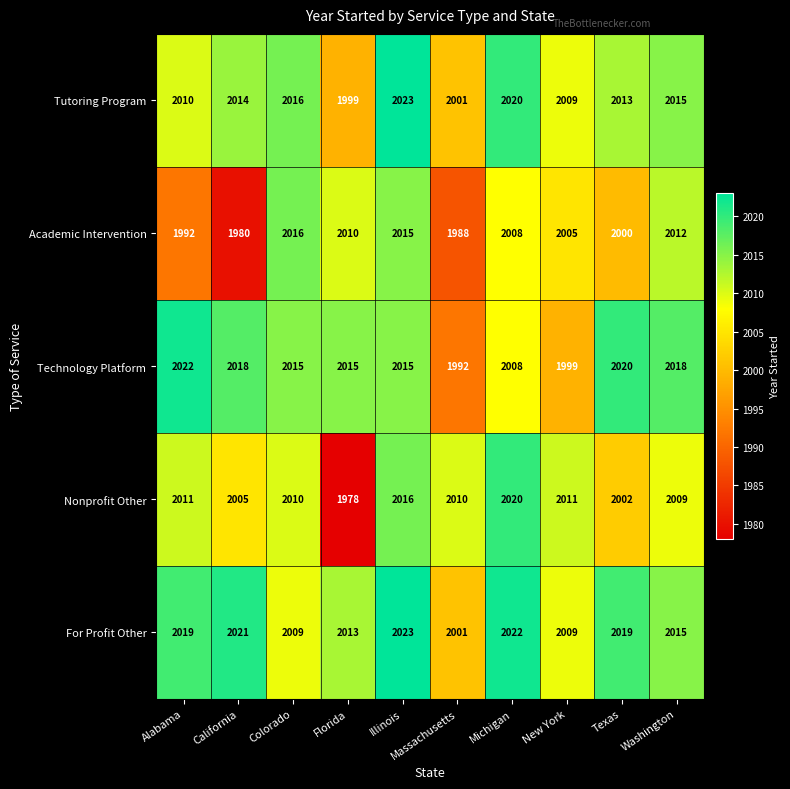

Which series has the largest total across all categories?

For Profit Other